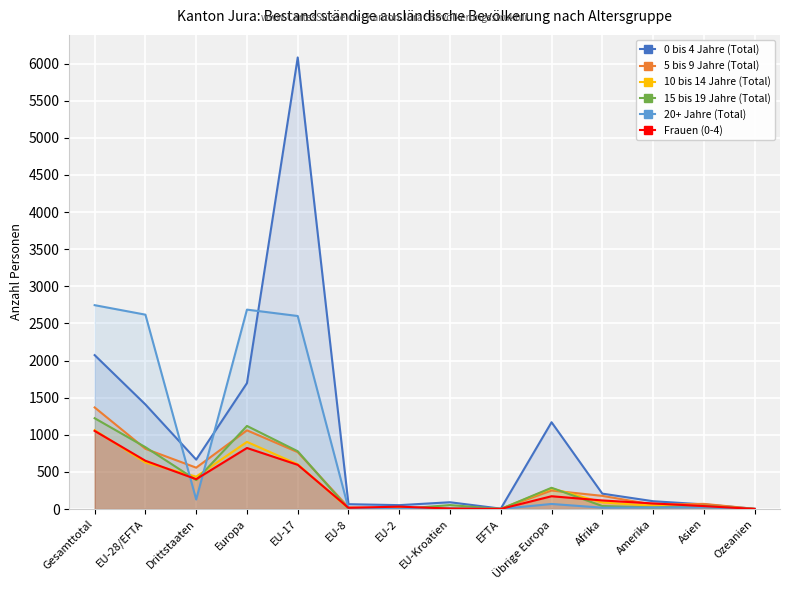

Which series has the widest spread of values?

0 bis 4 Jahre (Total)